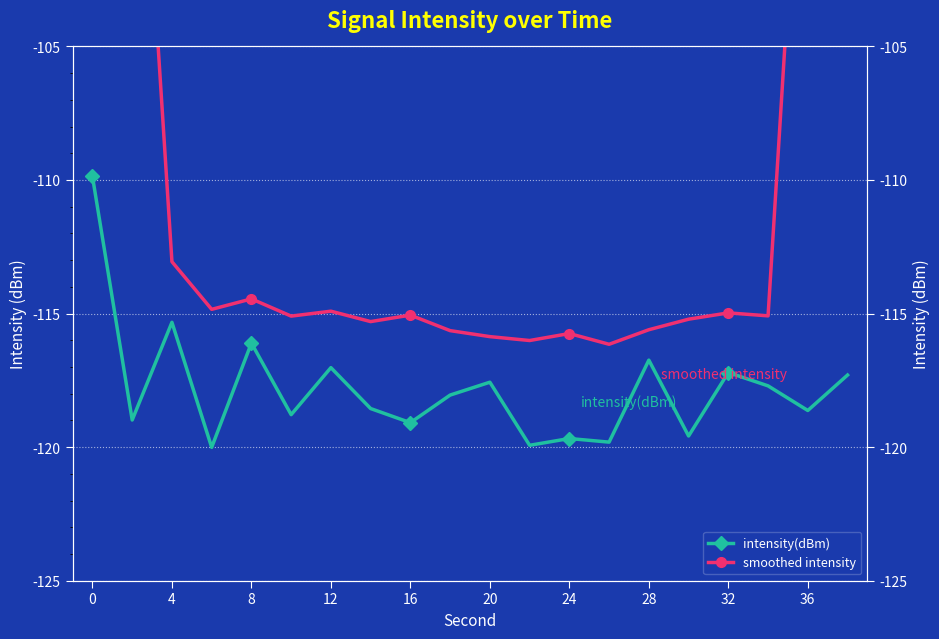

The intensity(dBm) series shows -59.9 at 16. True or false?

False